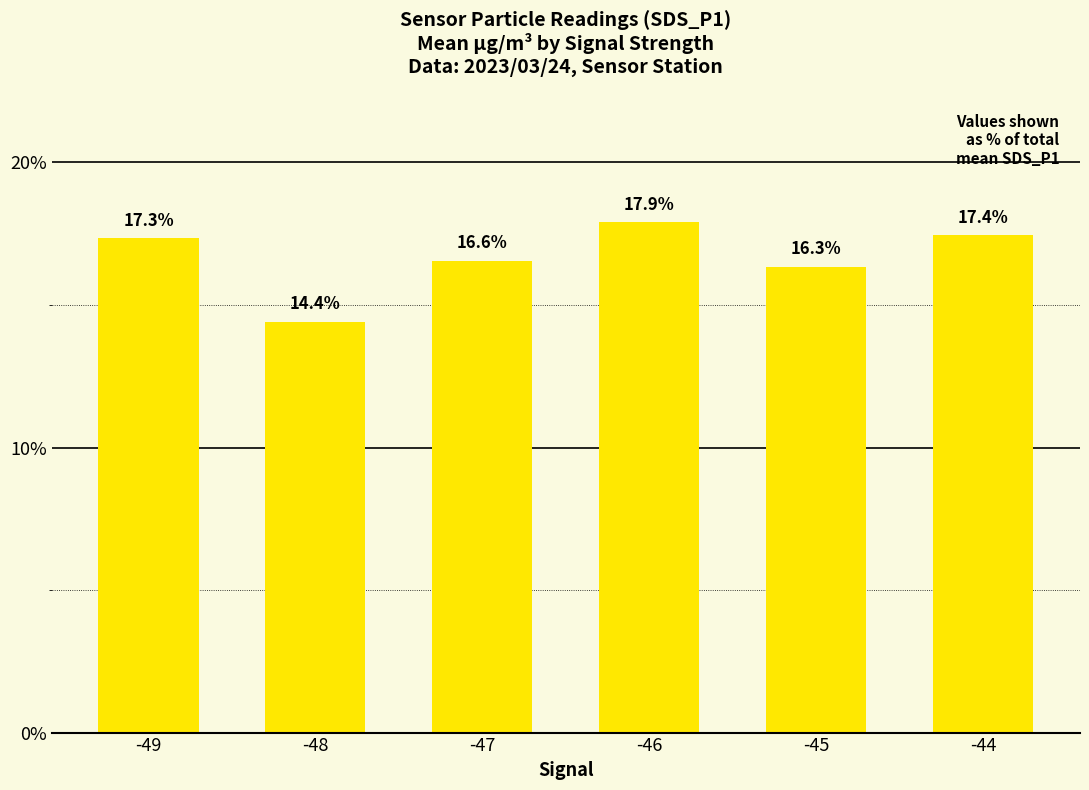

Where does the data first go above 17?

-49